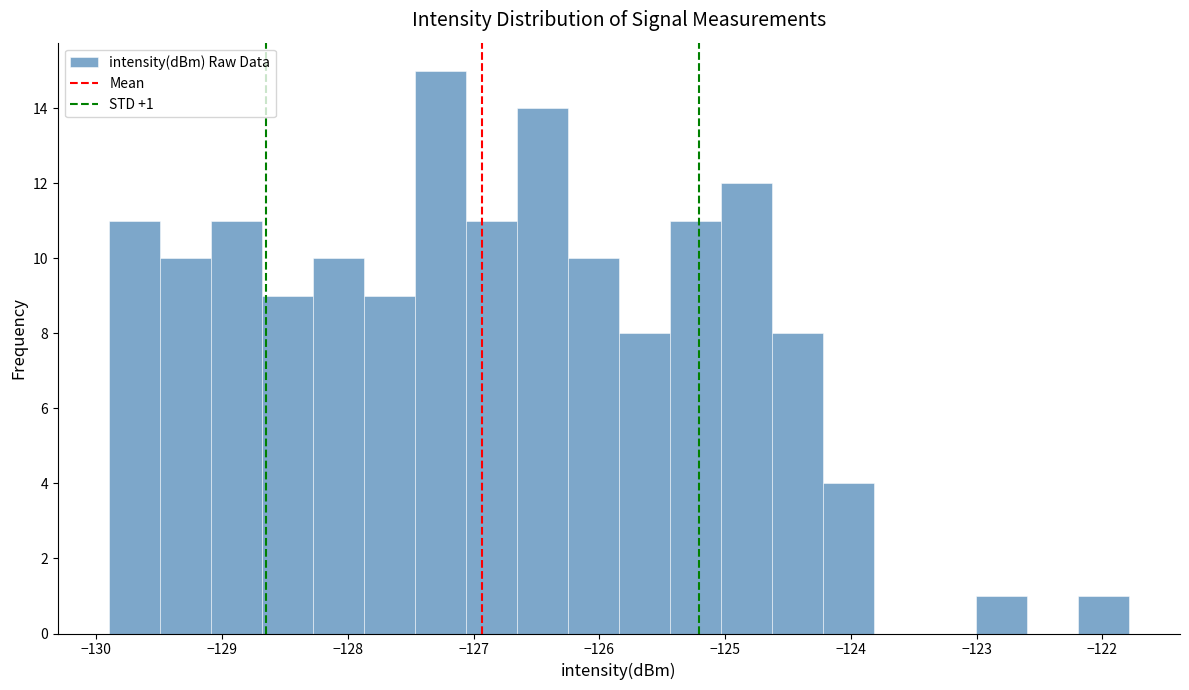

Over which range of the x-axis is the bar tallest?

-127.5 to -127.1